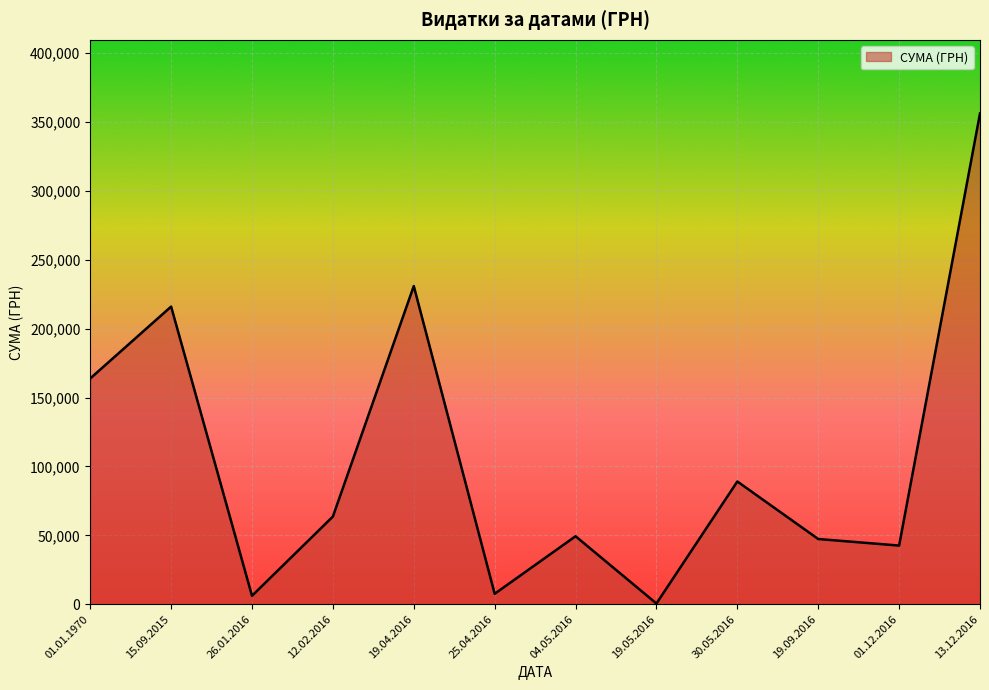

What is the average value?

106129.8